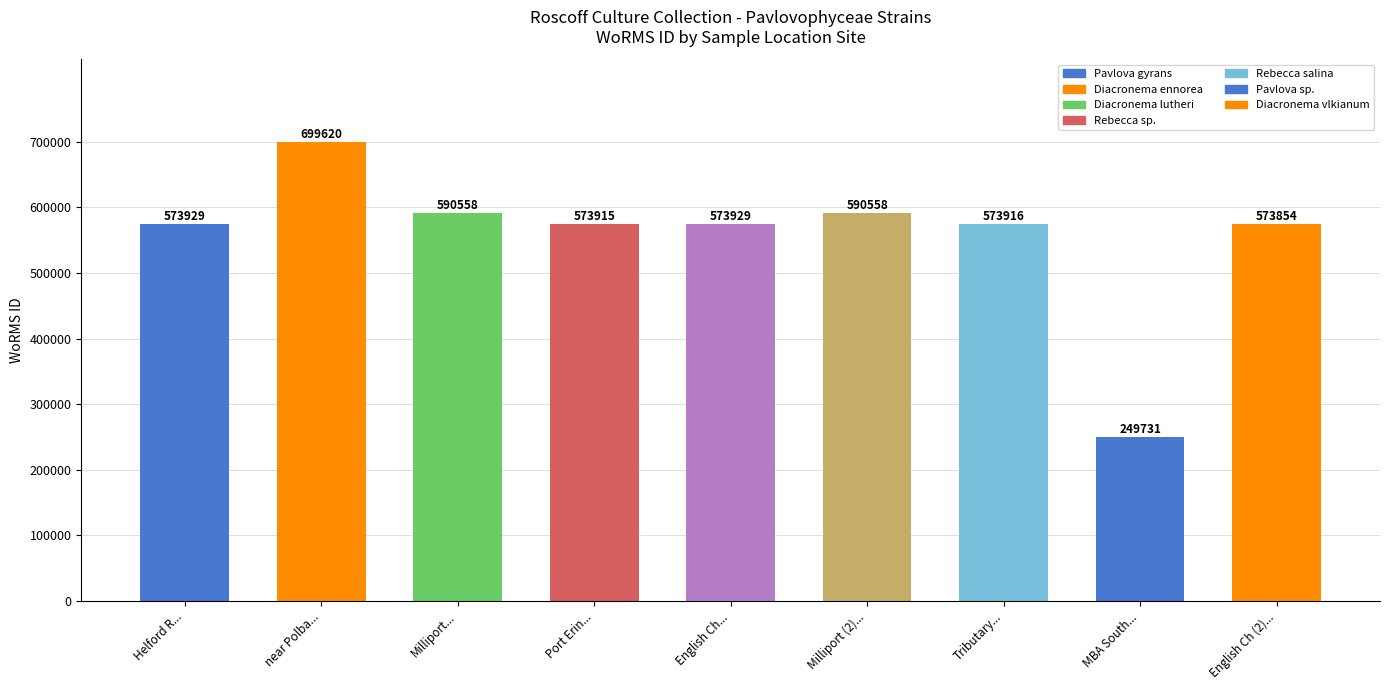

What is the change in value from Helford R... to Milliport (2)...?

+16629